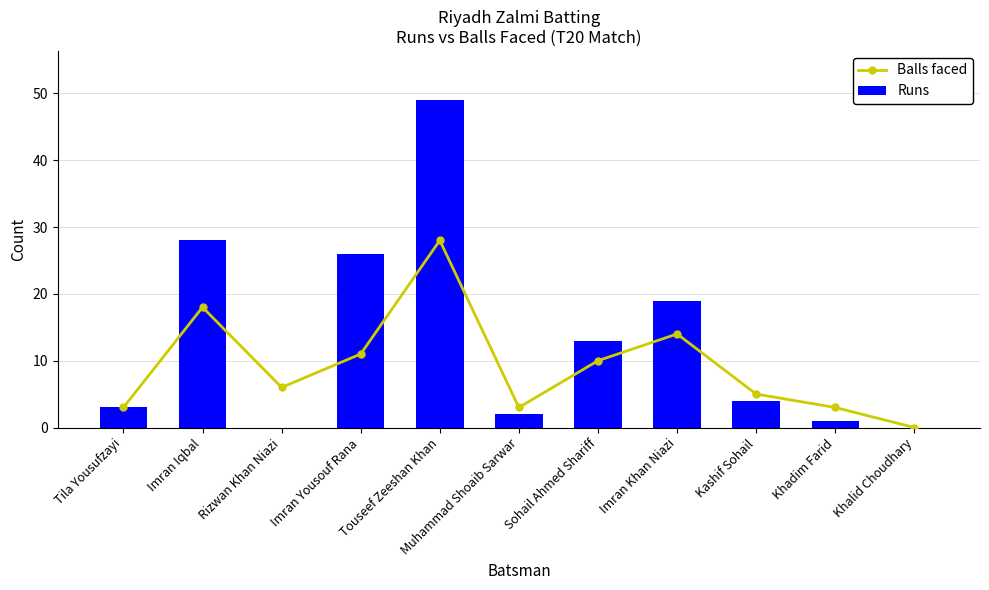

Which series has the largest total across all categories?

Runs